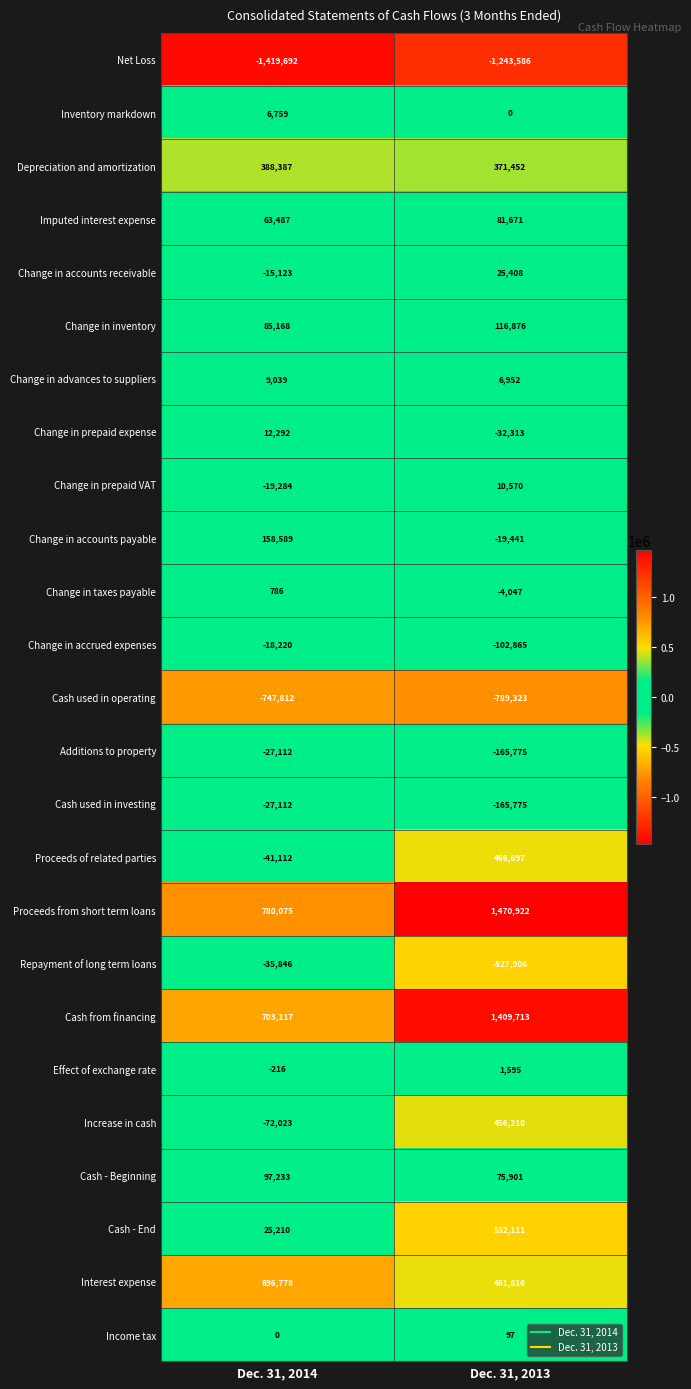

What is the sum of all Change in prepaid expense values?

-20021